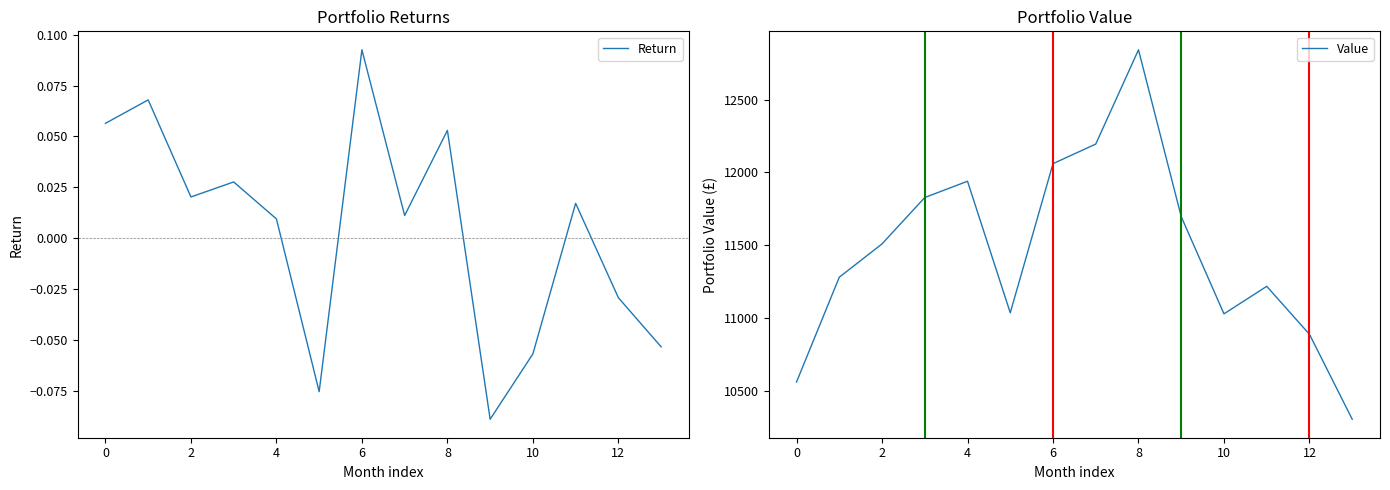

What is the label of the 11th point from the left?

10